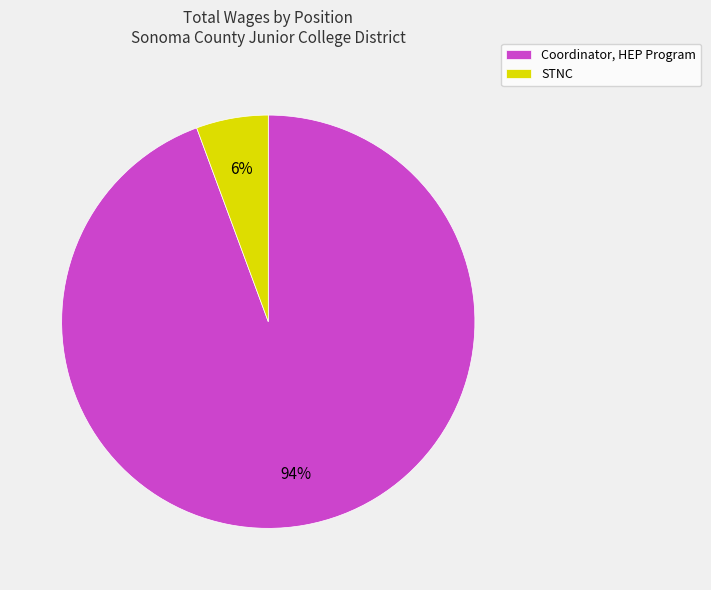

Which slice is the smallest?

STNC